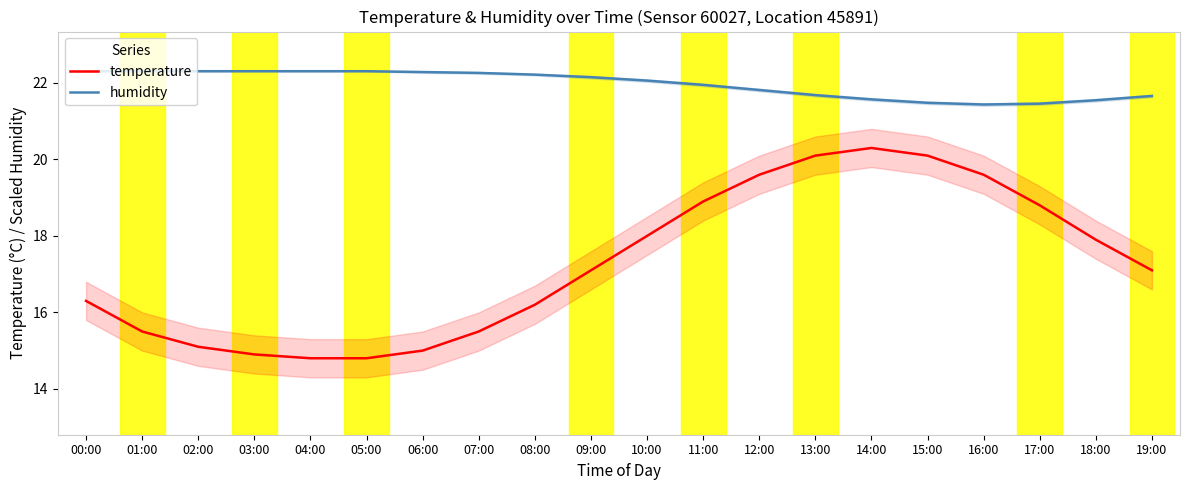

True or false: temperature and humidity cross at least once.

False